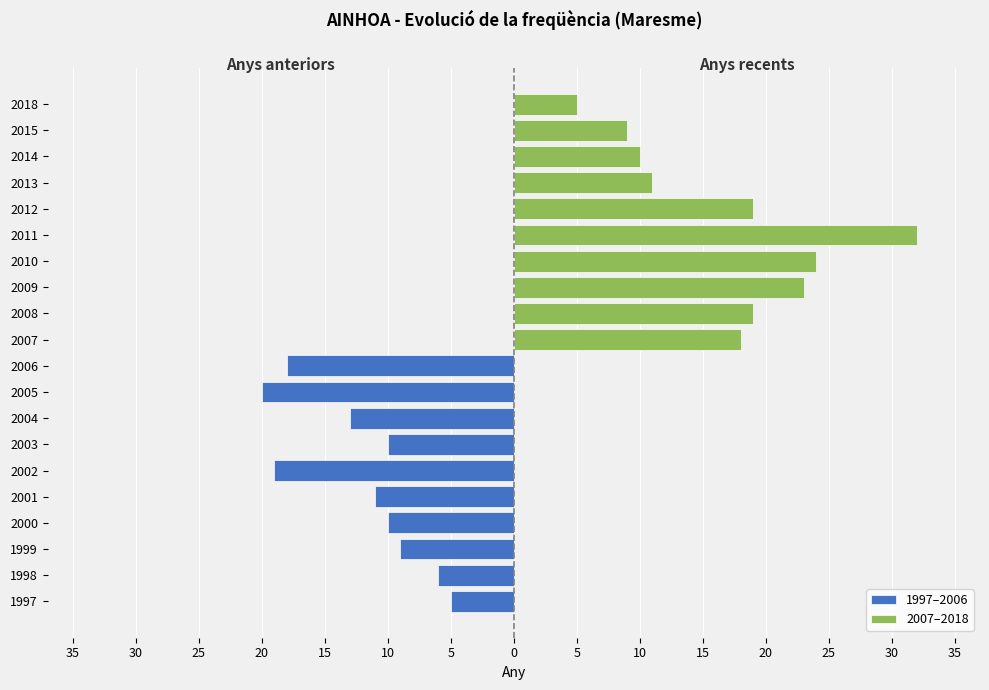

Which series has the widest spread of values?

2007–2018